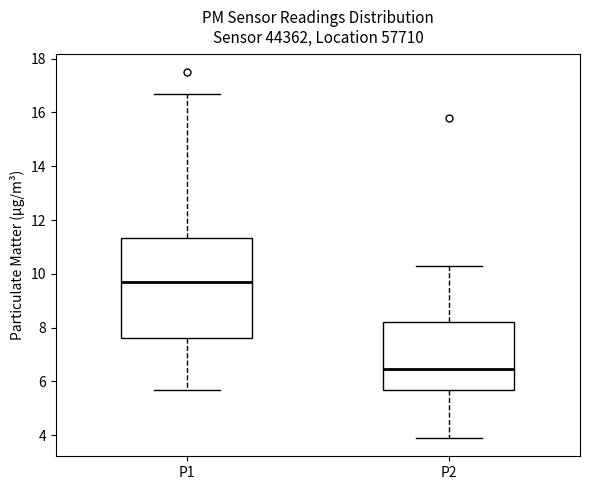

Which box's median line is the lowest?

P2